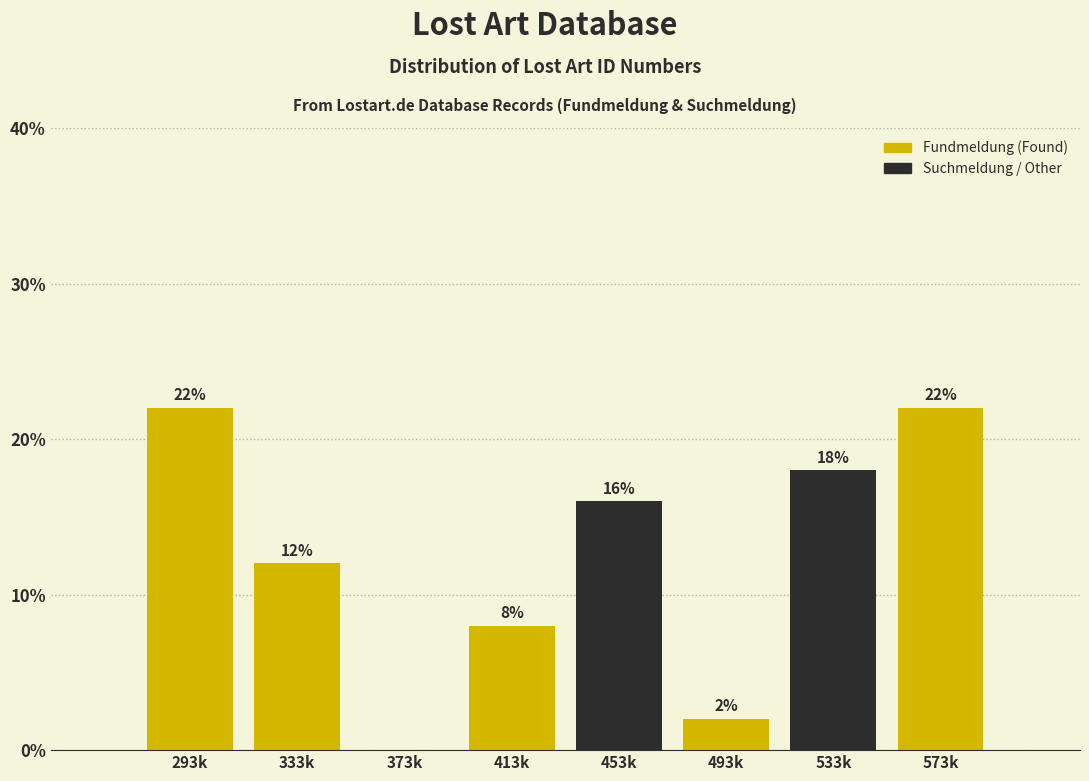

Reading right to left, extract all data points from this chart.

573k=22	533k=18	493k=2	453k=16	413k=8	373k=0	333k=12	293k=22